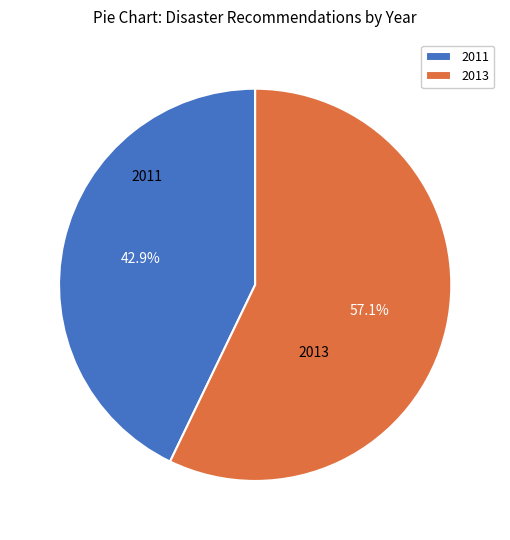

Is 2013 the majority of the pie?

Yes